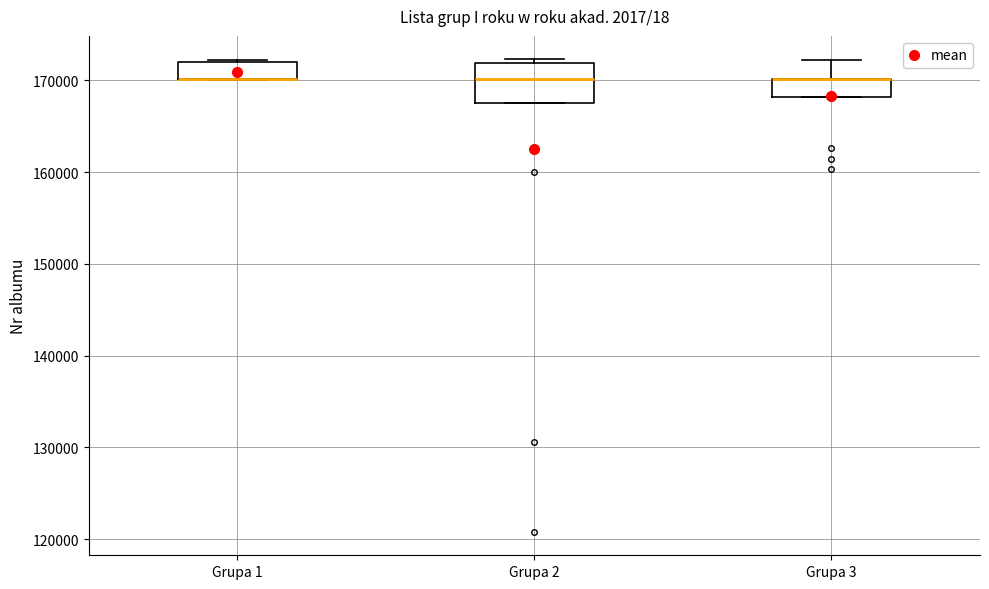

Reading left to right, read every box against the y-axis: the position of its median line, the range the box covers, and the ends of its whiskers. The values are not printed on the chart, so give them approximately, as read against the axis.

Grupa 1: median 170000 (drawn on the box's lower edge), box 170000 to 172000, whiskers 170000 to 172000
Grupa 2: median 170000, box 168000 to 172000, whiskers 168000 to 172000 (just above the box's upper edge)
Grupa 3: median 170000 (drawn on the box's upper edge), box 168000 to 170000, whiskers 168000 to 172000